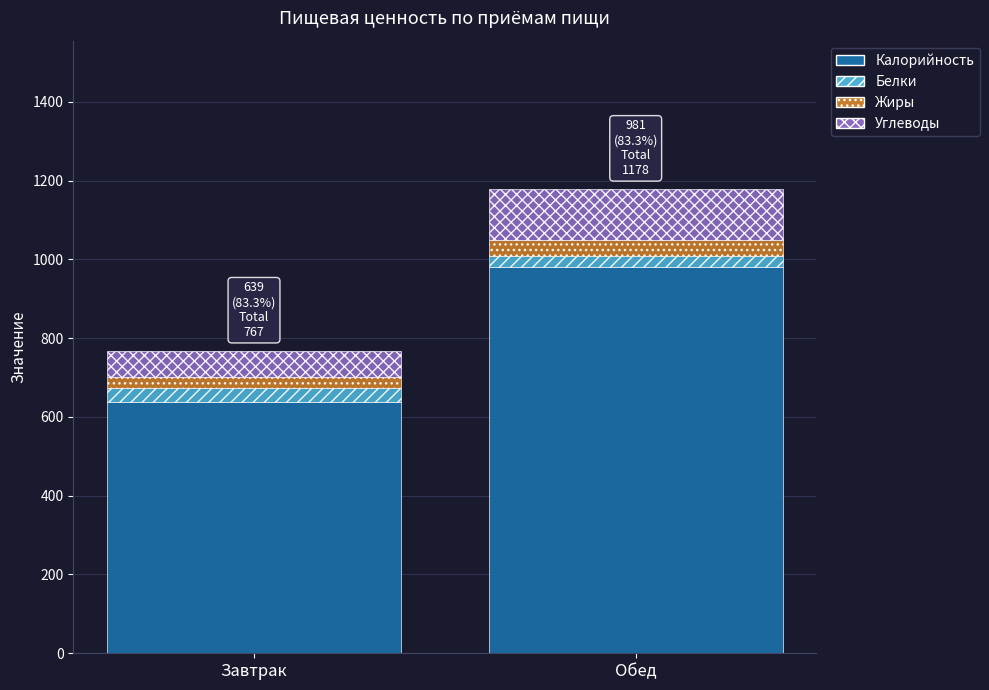

Are the bars horizontal?

No